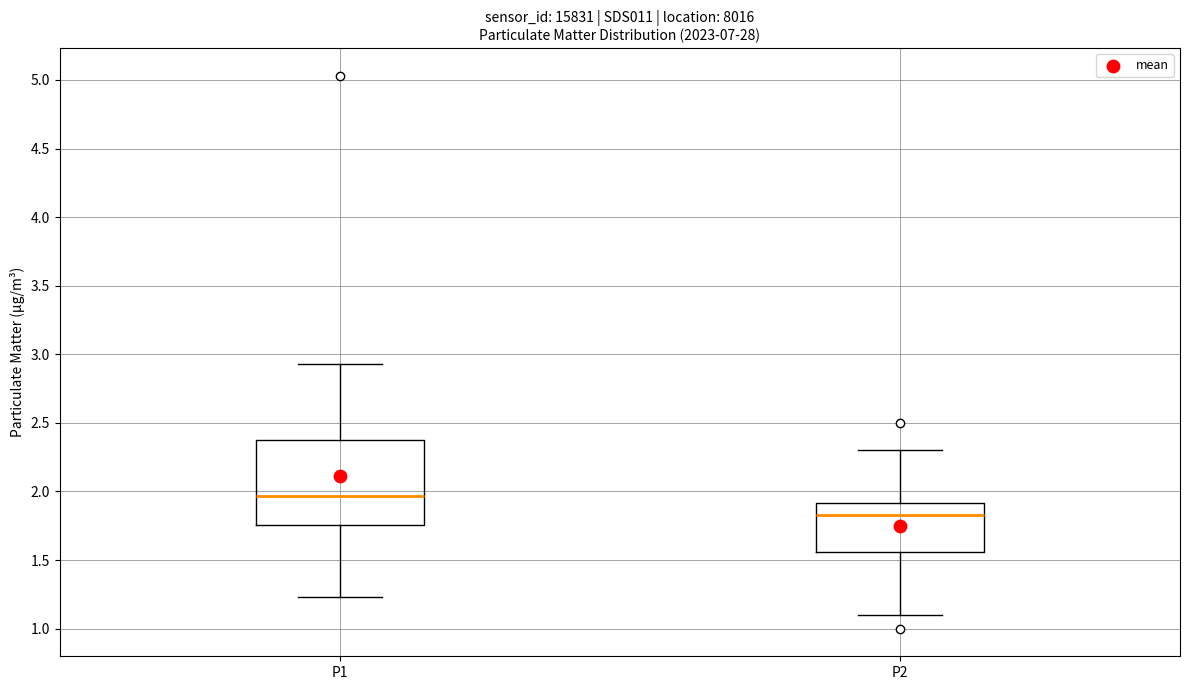

Comparing the boxes themselves (not the whiskers), which one is the tallest?

P1